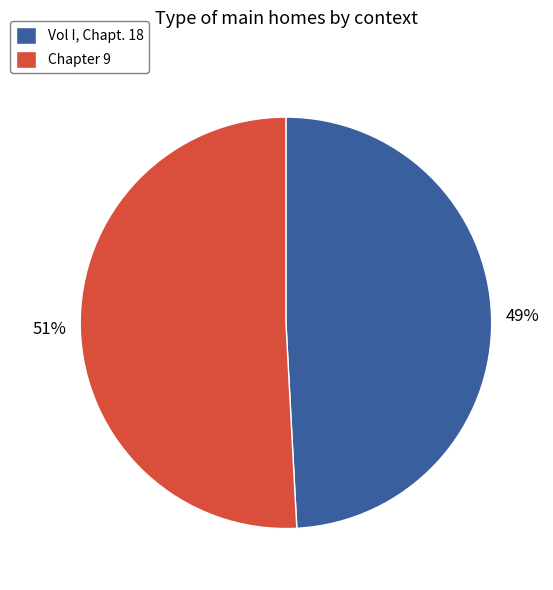

Which category has the biggest portion of the pie?

Chapter 9